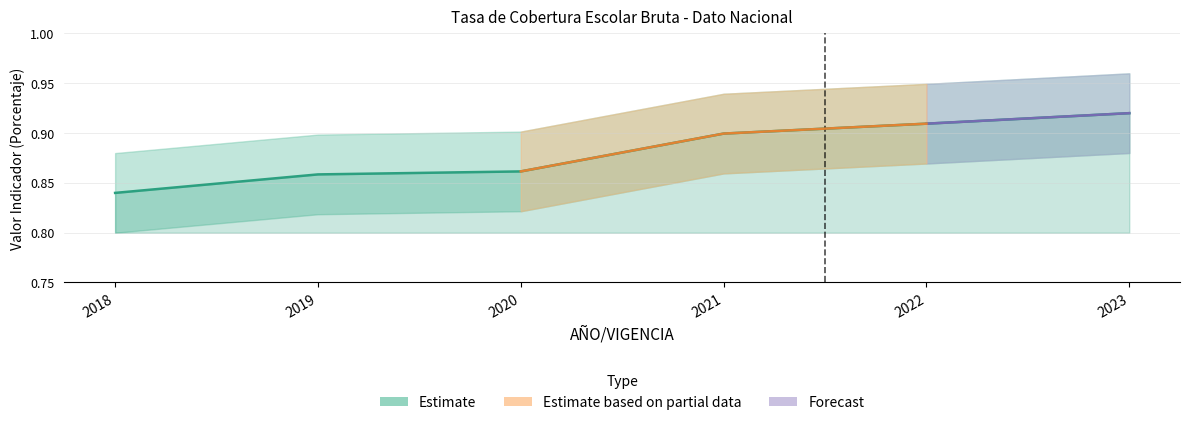

List the labels in order of value, largest first.

2023, 2022, 2021, 2020, 2019, 2018